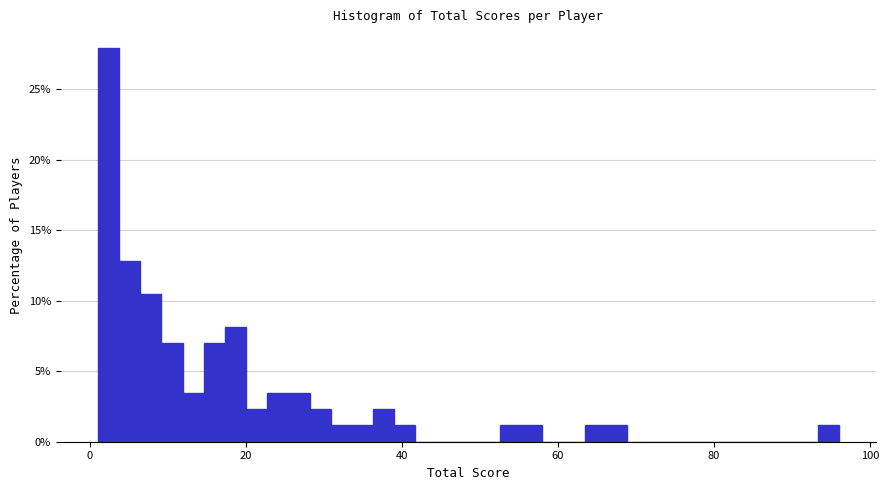

Around what value on the x-axis is the tallest bar? Give the approximate position of its centre, as read against the axis.

2